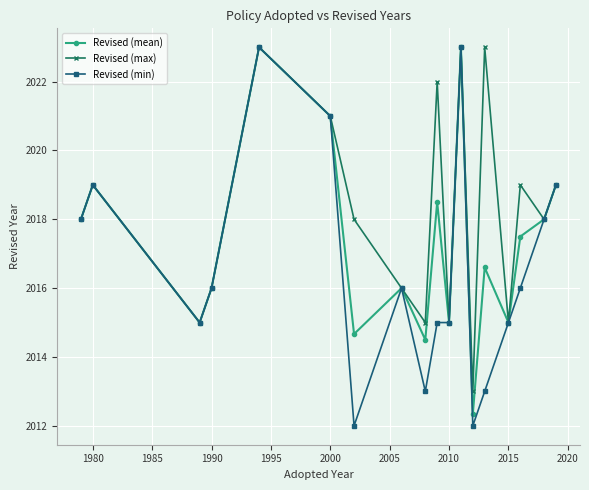

What is the value of the Revised (max) point at the 12th from the left?

2023.0